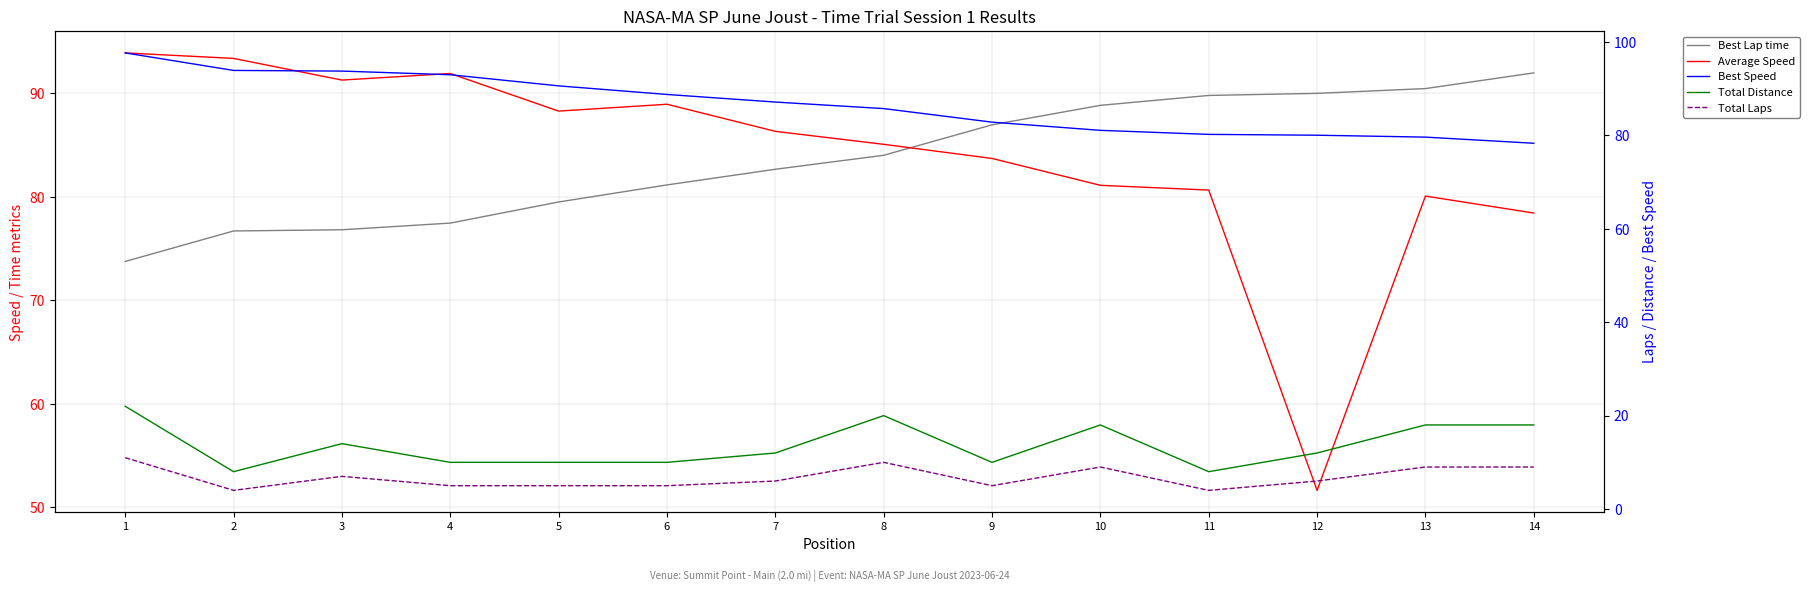

What is the difference between the highest and lowest values at 2?

89.9